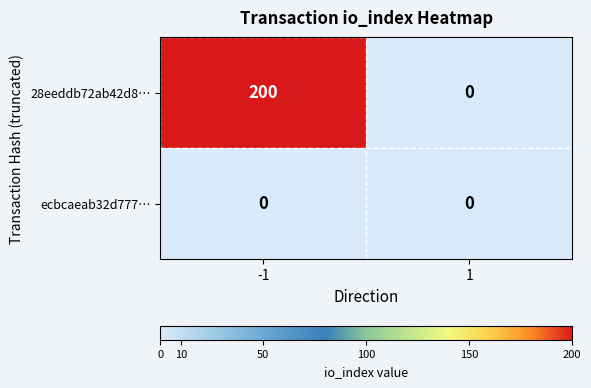

Which series has the largest total across all categories?

28eeddb72ab42d8…